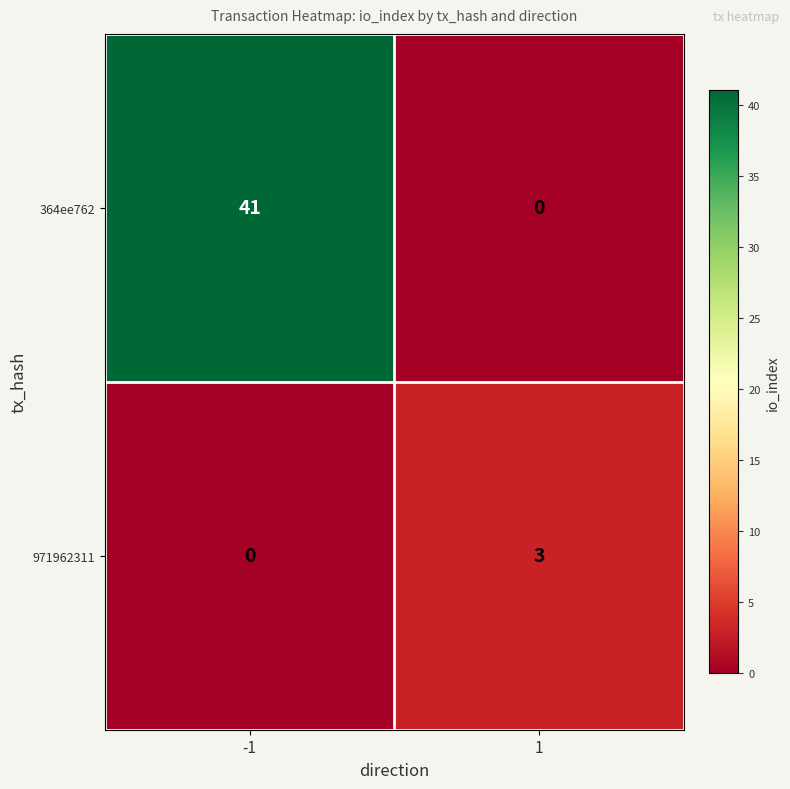

What is the sum of the 364ee762 values at 1 and -1?

41